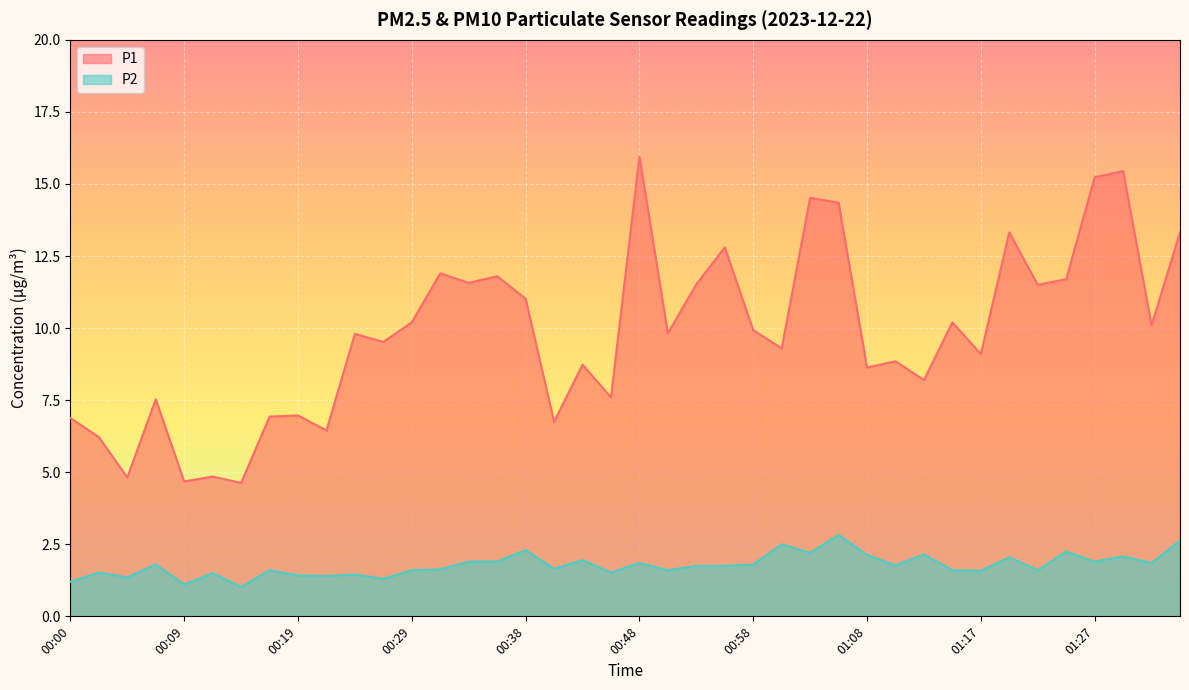

What are all the series names shown in the legend?

P1, P2